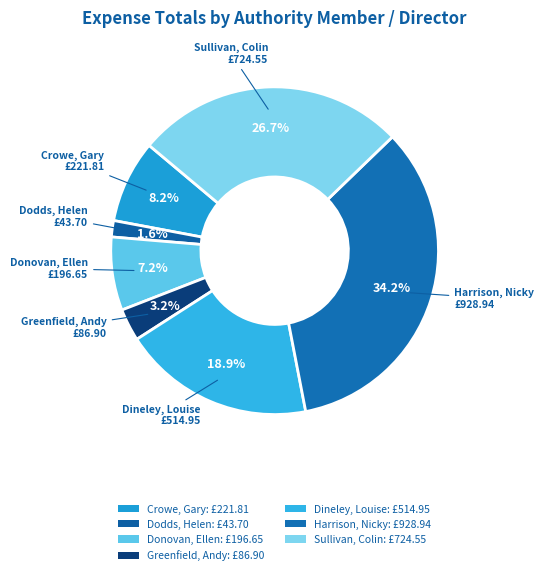

Which has a higher value, Crowe, Gary or Dodds, Helen?

Crowe, Gary